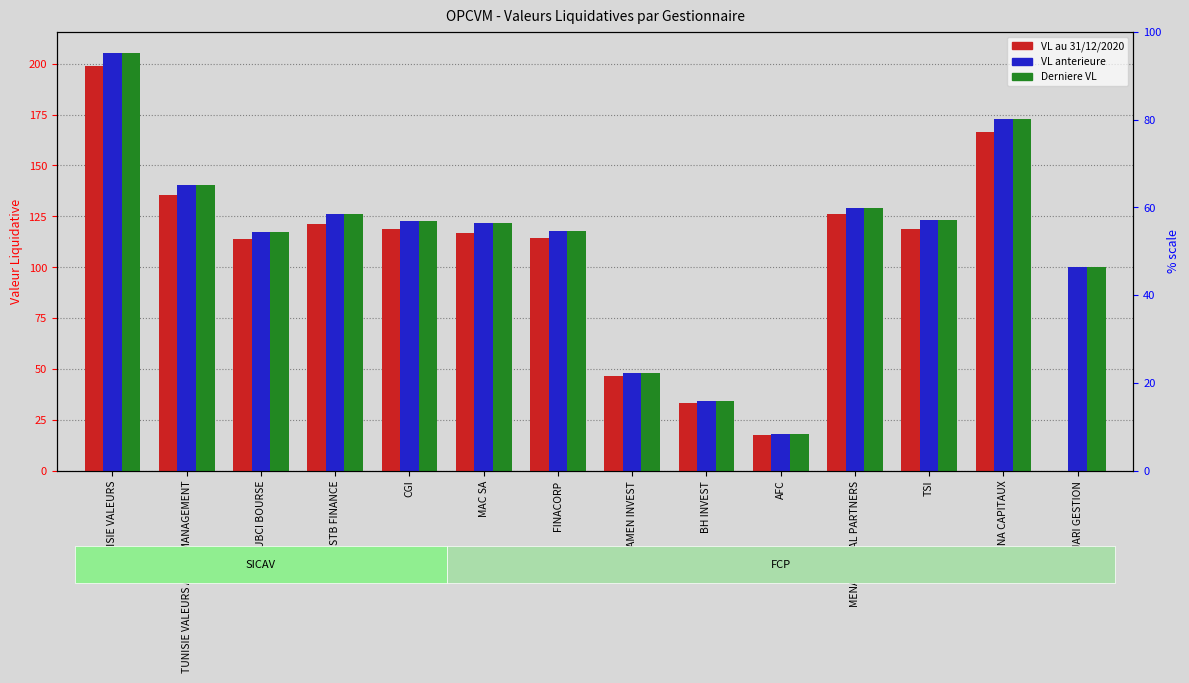

How many groups of bars are there?

14